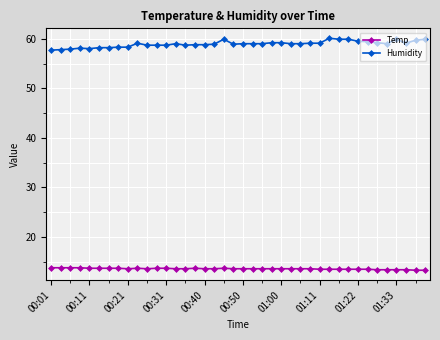

Which series has the largest total across all categories?

Humidity